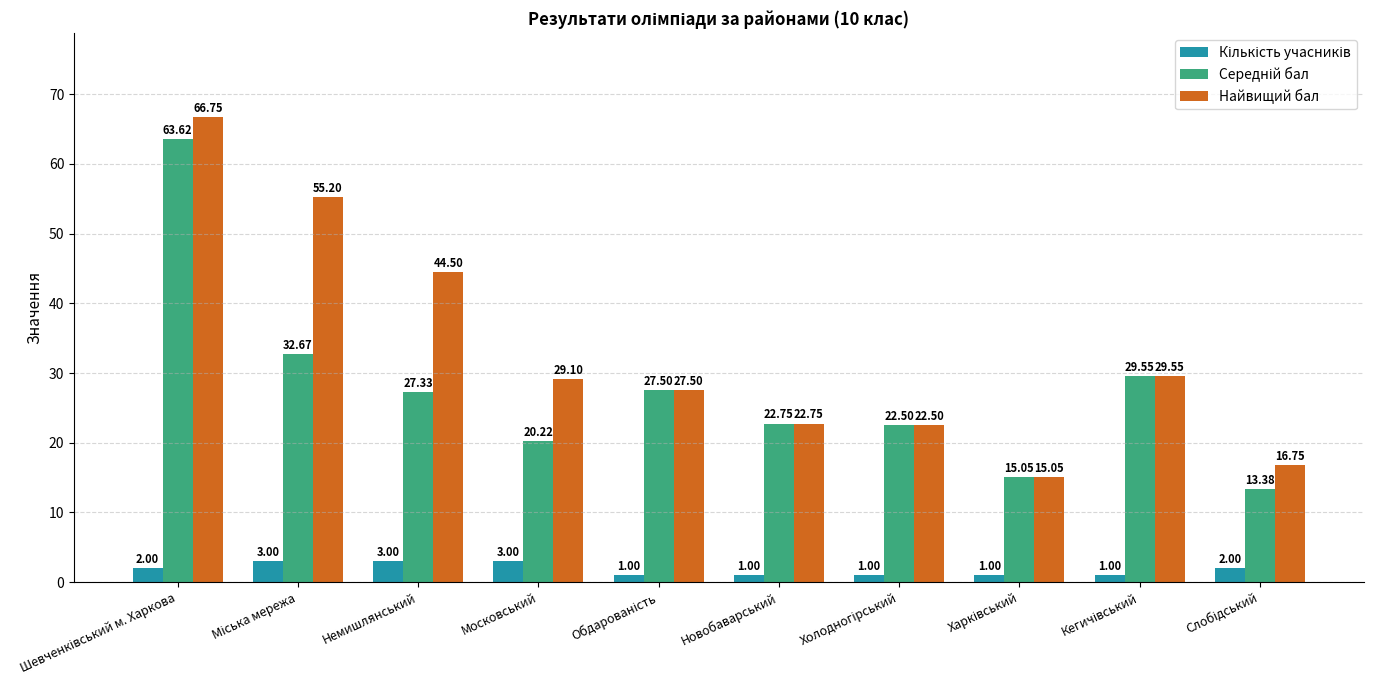

How many groups of bars are there?

10